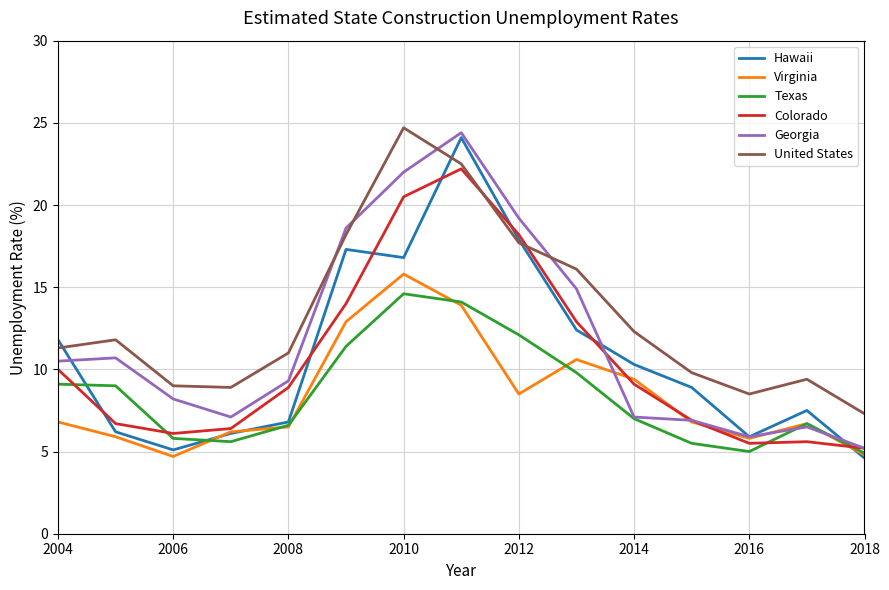

Which series has the largest total across all categories?

United States